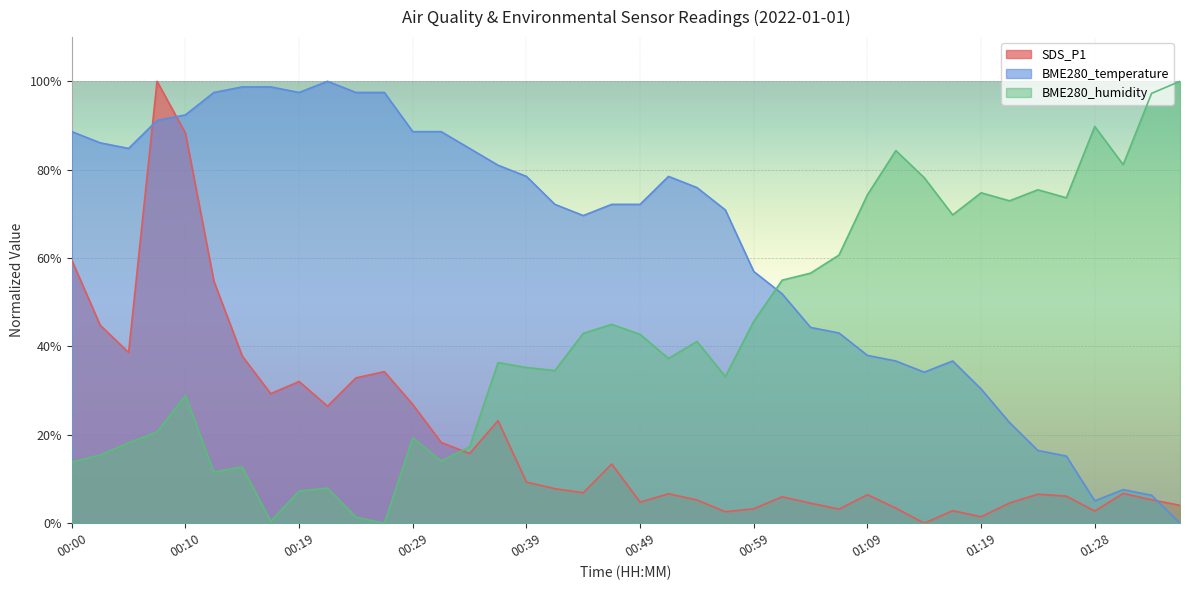

Reading right to left, extract all data points from this chart.

SDS_P1: 01:36=4.1	01:33=5.3	01:31=6.7	01:28=2.7	01:26=6.1	01:23=6.6	01:21=4.6	01:19=1.4	01:16=2.8	01:14=0.0	01:11=3.4	01:09=6.5	01:06=3.2	01:04=4.5	01:01=6.0	00:59=3.3	00:56=2.6	00:54=5.3	00:51=6.7	00:49=4.8	00:46=13.4	00:44=6.9	00:42=7.8	00:39=9.3	00:37=23.2	00:34=15.8	00:32=18.3	00:29=26.9	00:27=34.3	00:24=32.9	00:22=26.5	00:19=32.1	00:17=29.3	00:15=37.8	00:12=54.8	00:10=88.3	00:07=100.0	00:05=38.6	00:02=44.8	00:00=59.5
BME280_temperature: 01:36=0.0	01:33=6.3	01:31=7.6	01:28=5.1	01:26=15.2	01:23=16.5	01:21=22.8	01:19=30.4	01:16=36.7	01:14=34.2	01:11=36.7	01:09=38.0	01:06=43.0	01:04=44.3	01:01=51.9	00:59=57.0	00:56=70.9	00:54=75.9	00:51=78.5	00:49=72.2	00:46=72.2	00:44=69.6	00:42=72.2	00:39=78.5	00:37=81.0	00:34=84.8	00:32=88.6	00:29=88.6	00:27=97.5	00:24=97.5	00:22=100.0	00:19=97.5	00:17=98.7	00:15=98.7	00:12=97.5	00:10=92.4	00:07=91.1	00:05=84.8	00:02=86.1	00:00=88.6
BME280_humidity: 01:36=100.0	01:33=97.3	01:31=81.1	01:28=89.8	01:26=73.6	01:23=75.5	01:21=73.0	01:19=74.8	01:16=69.8	01:14=78.2	01:11=84.3	01:09=74.3	01:06=60.7	01:04=56.6	01:01=55.0	00:59=45.7	00:56=33.2	00:54=41.1	00:51=37.3	00:49=42.7	00:46=45.0	00:44=43.0	00:42=34.5	00:39=35.2	00:37=36.4	00:34=17.3	00:32=14.1	00:29=19.3	00:27=0.0	00:24=1.4	00:22=8.0	00:19=7.3	00:17=0.5	00:15=12.7	00:12=11.6	00:10=28.9	00:07=20.7	00:05=18.2	00:02=15.5	00:00=13.9